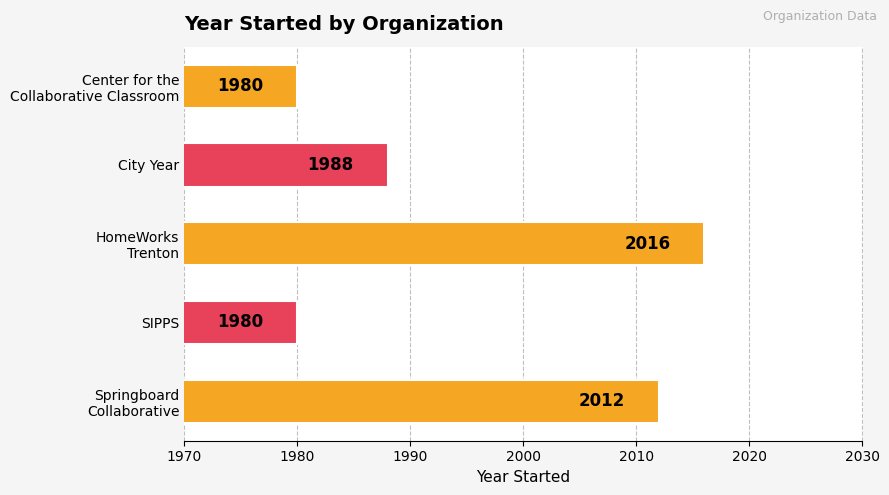

Are the bars grouped side by side (vs. stacked)?

No